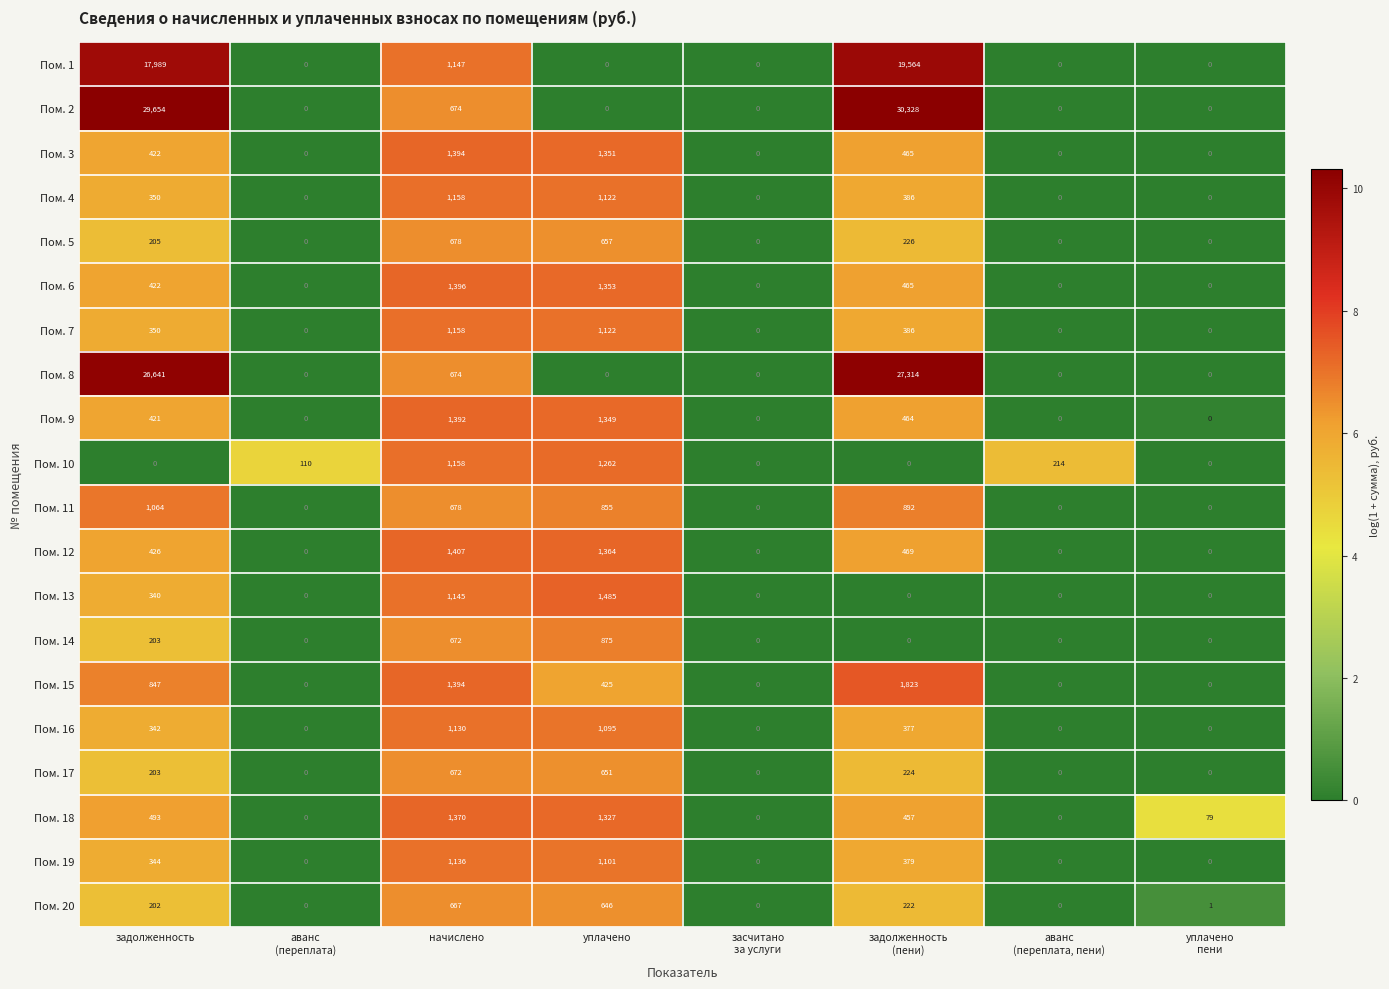

Is it true that Пом. 9 equals 2336 at уплачено?

False